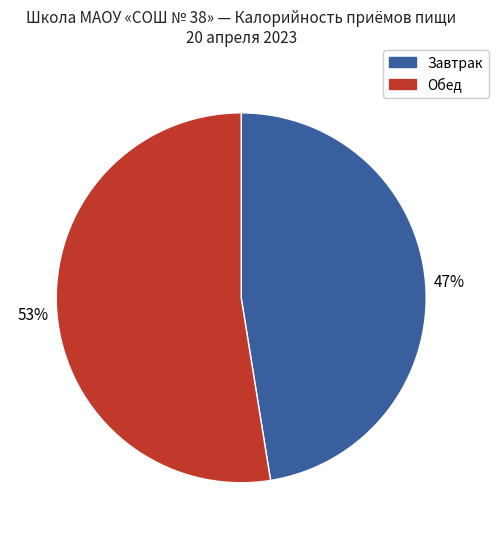

To the nearest percent, what is the average slice percentage?

50%